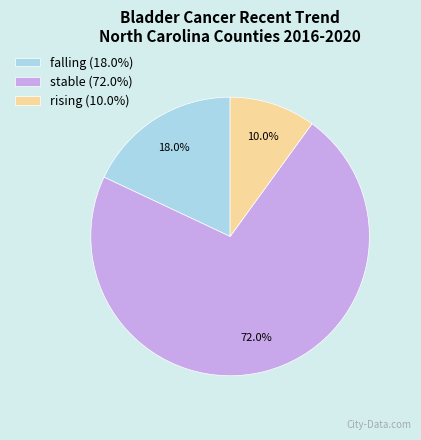

Rank the categories by value from highest to lowest.

stable, falling, rising